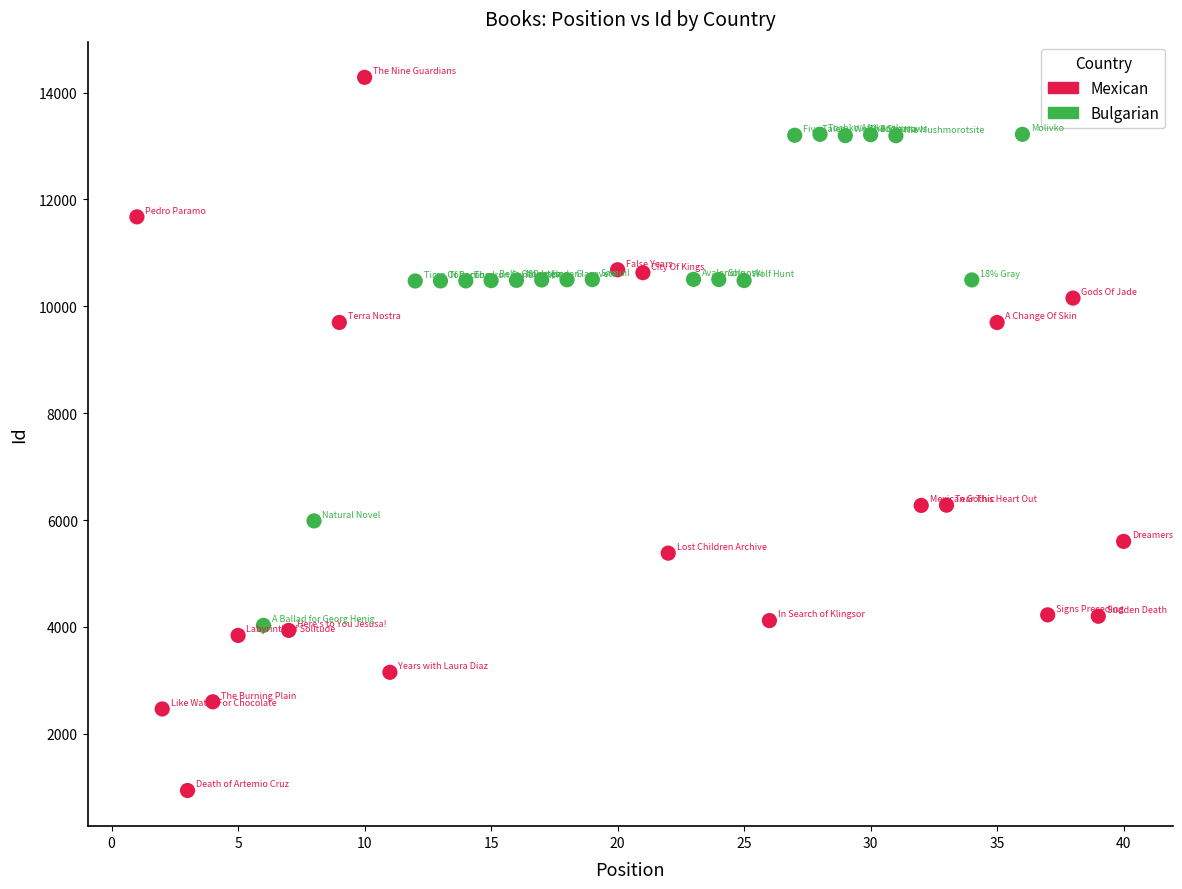

What are all the series names shown in the legend?

Mexican, Bulgarian